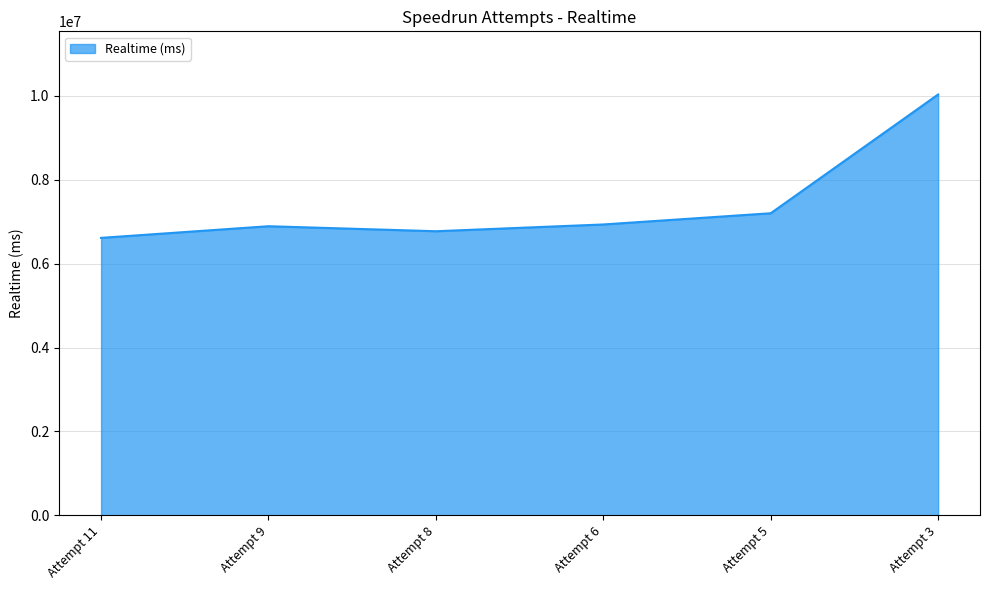

True or false: the data shows 6771914 at Attempt 8.

True